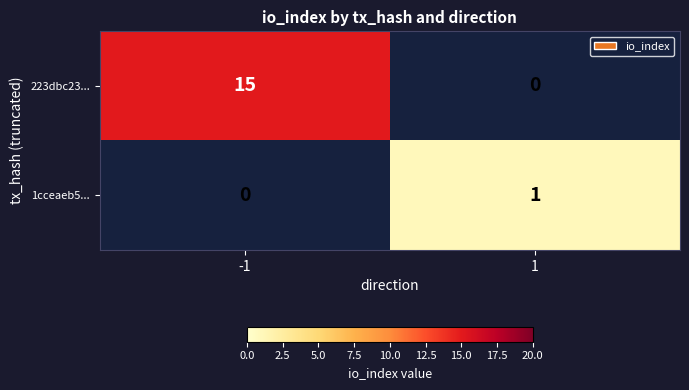

Is it true that 223dbc23... equals 15 at -1?

True